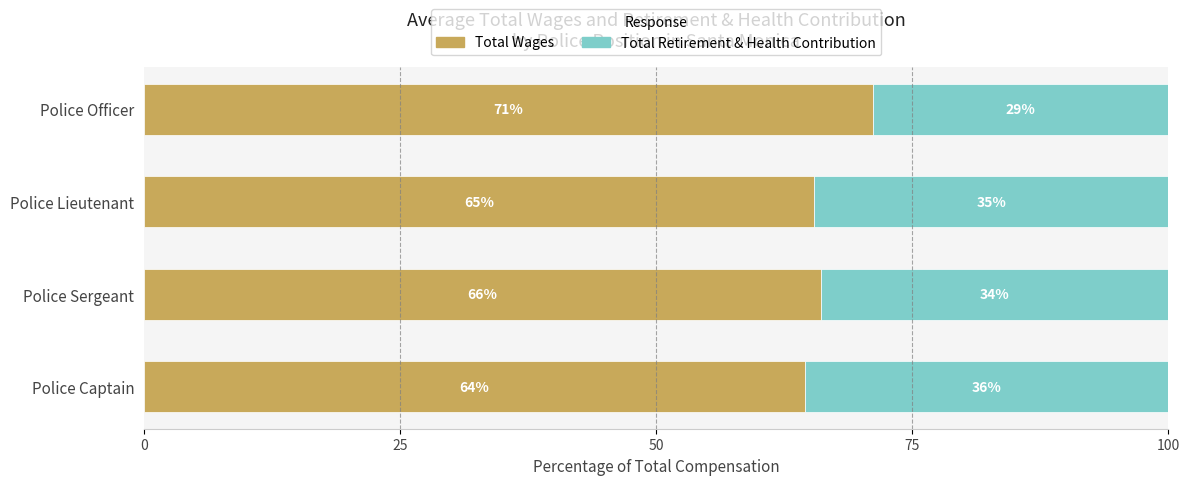

What are all the series names shown in the legend?

Total Wages, Total Retirement & Health Contribution